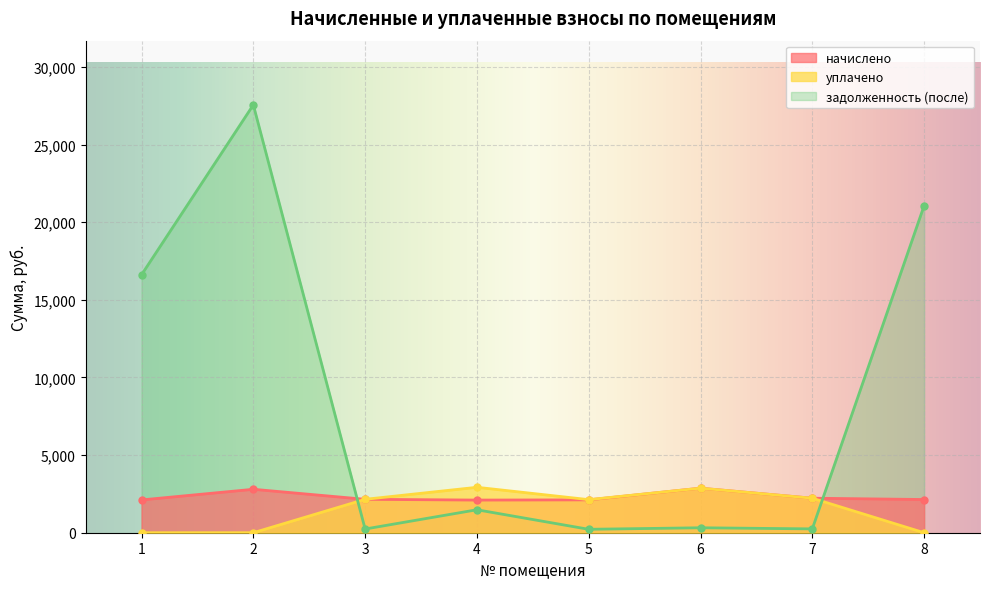

Which series has the widest spread of values?

задолженность (после)